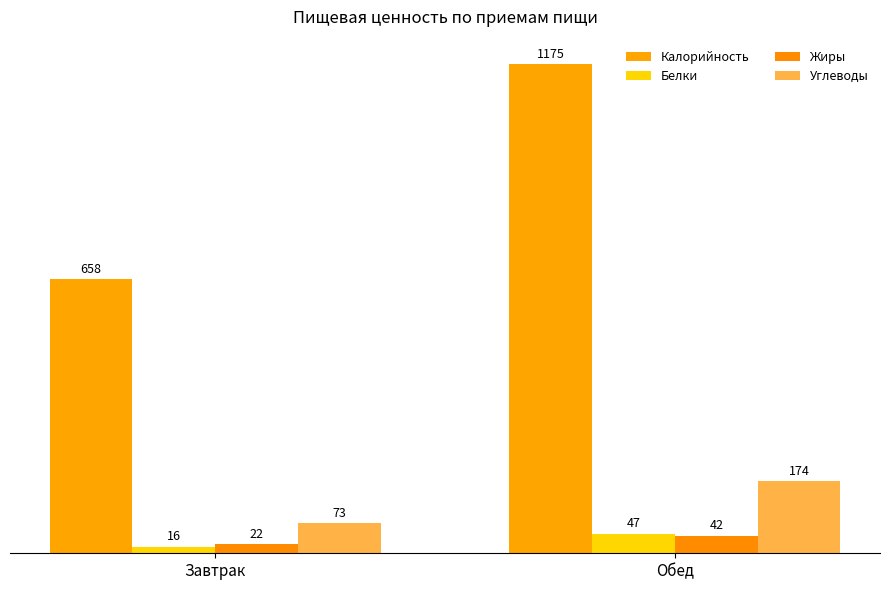

How many data points does each series have?

2